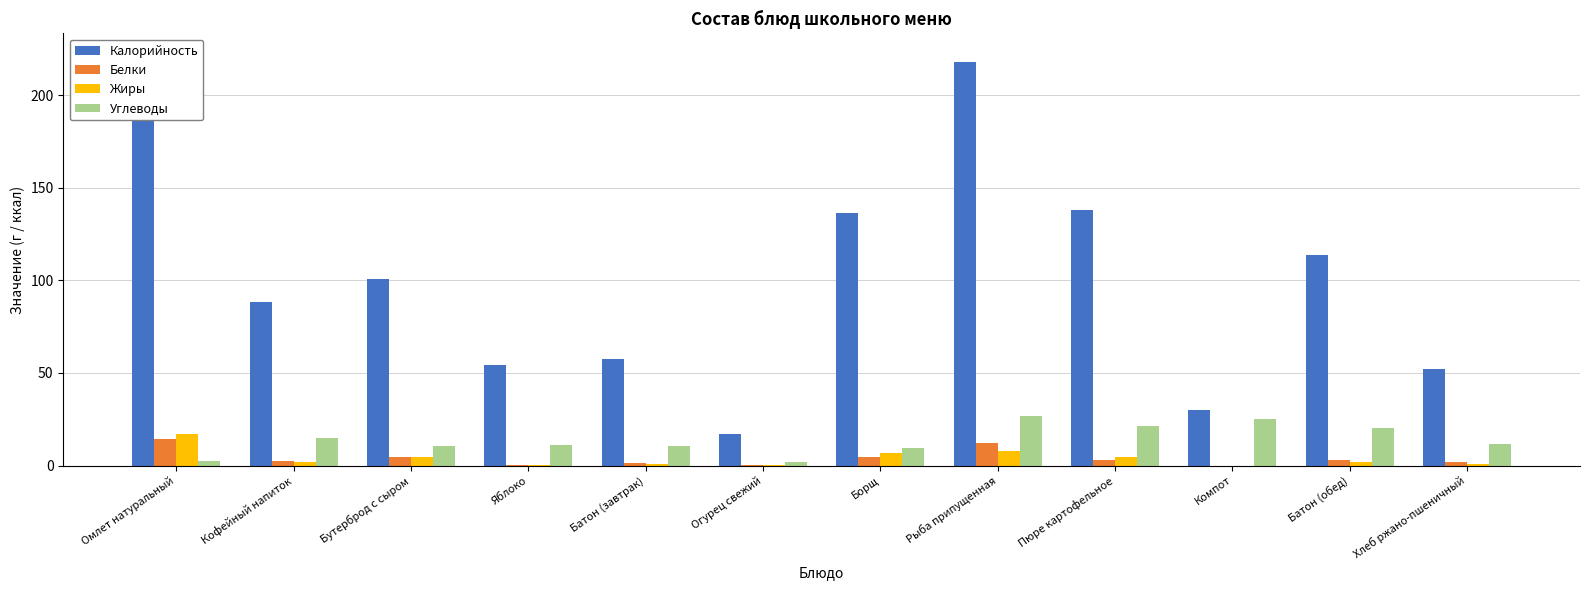

How many bars are there in each group?

4